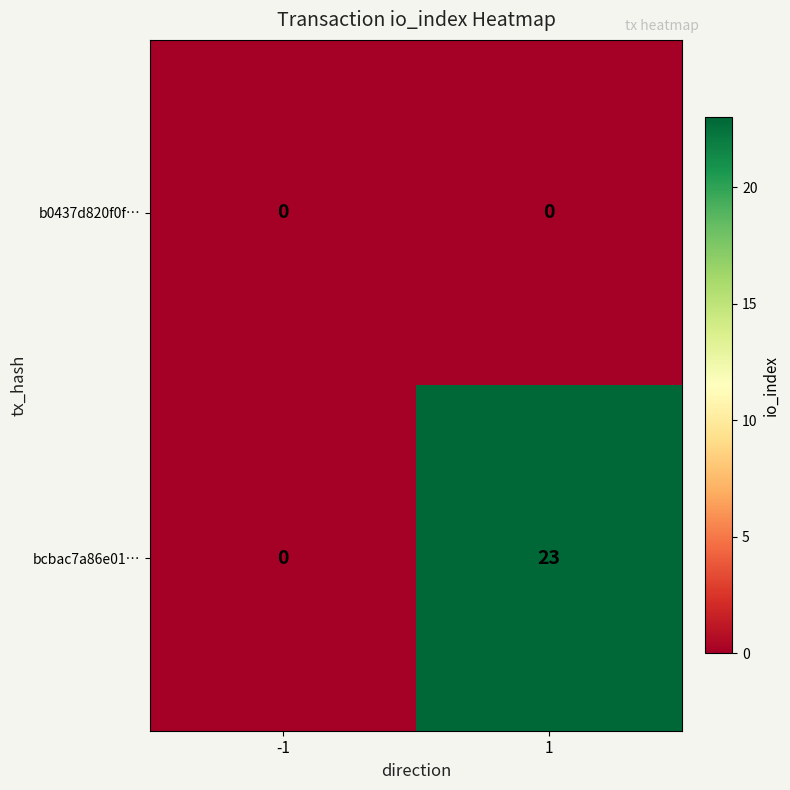

Rank the series by their average value, from highest to lowest.

bcbac7a86e01…, b0437d820f0f…